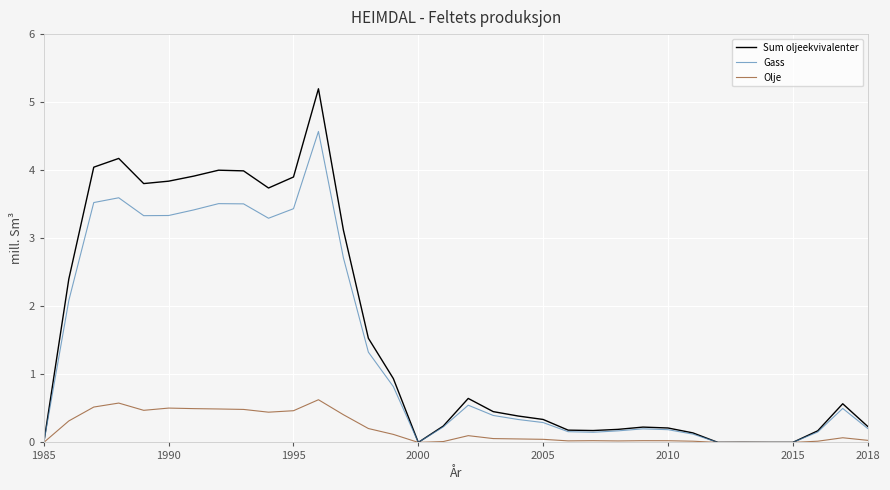

List the series in order of their peak value, highest first.

Sum oljeekvivalenter, Gass, Olje